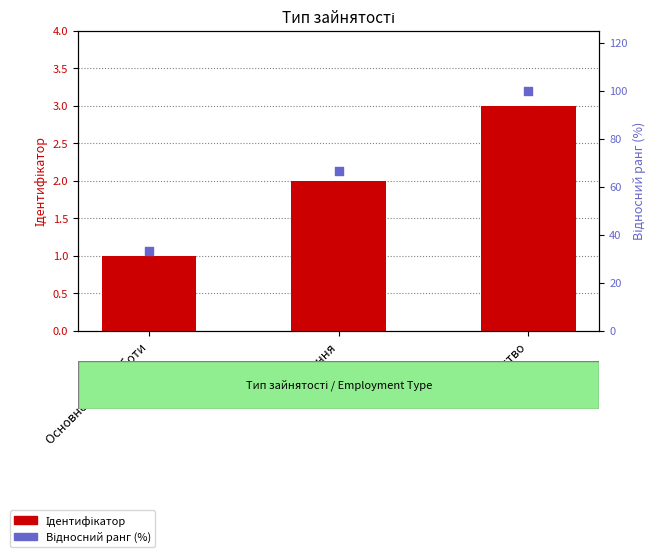

Which series has the largest total across all categories?

Відносний ранг (%)